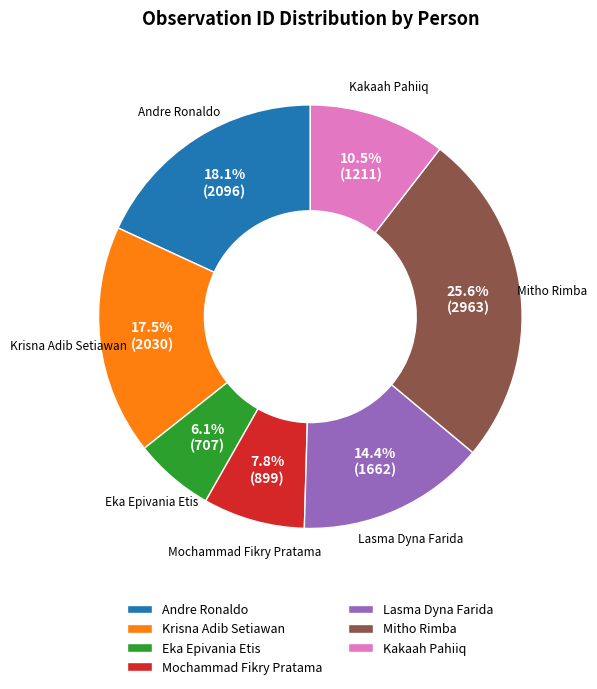

Is there a majority slice in this chart?

No